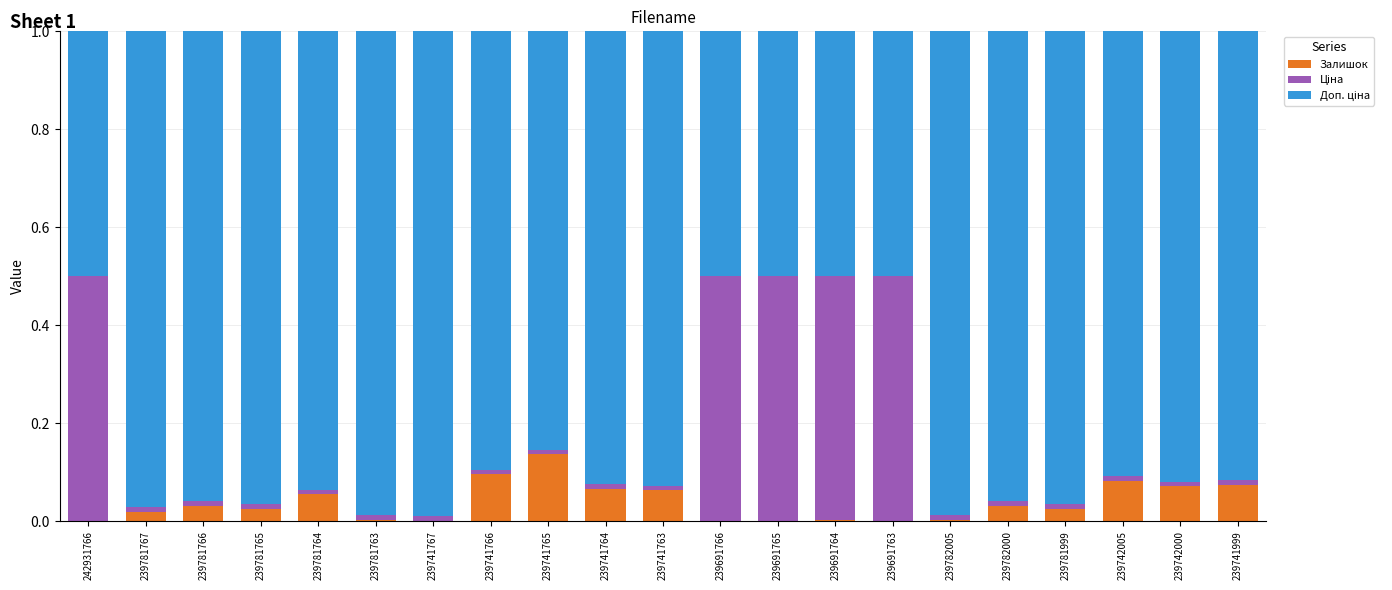

Is it true that Залишок equals 0.0 at 239781766?

True